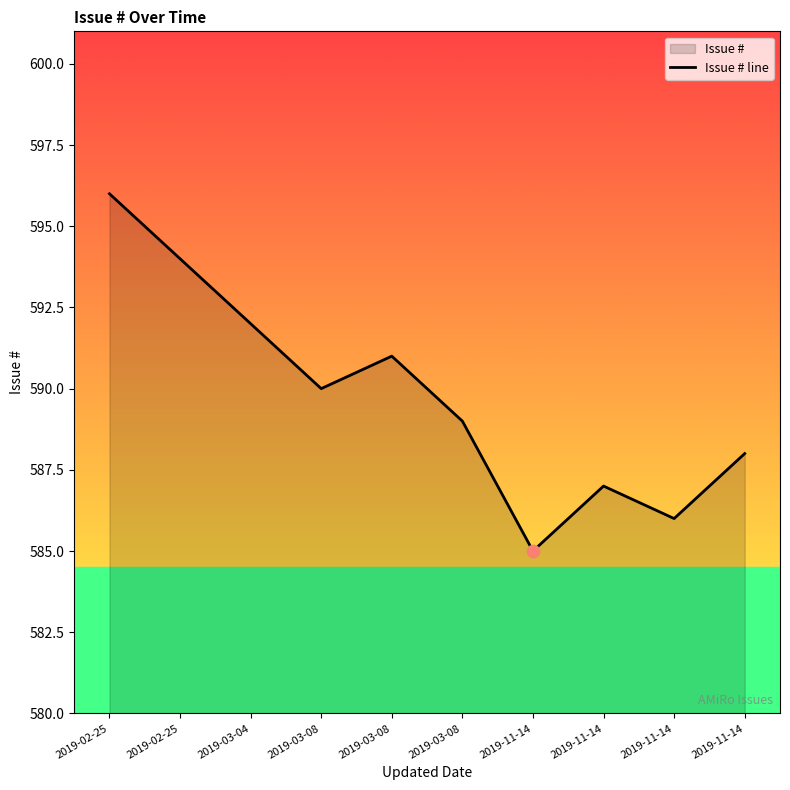

What is the ratio of the value at 2019-02-25 to the value at 2019-02-25?

1.0